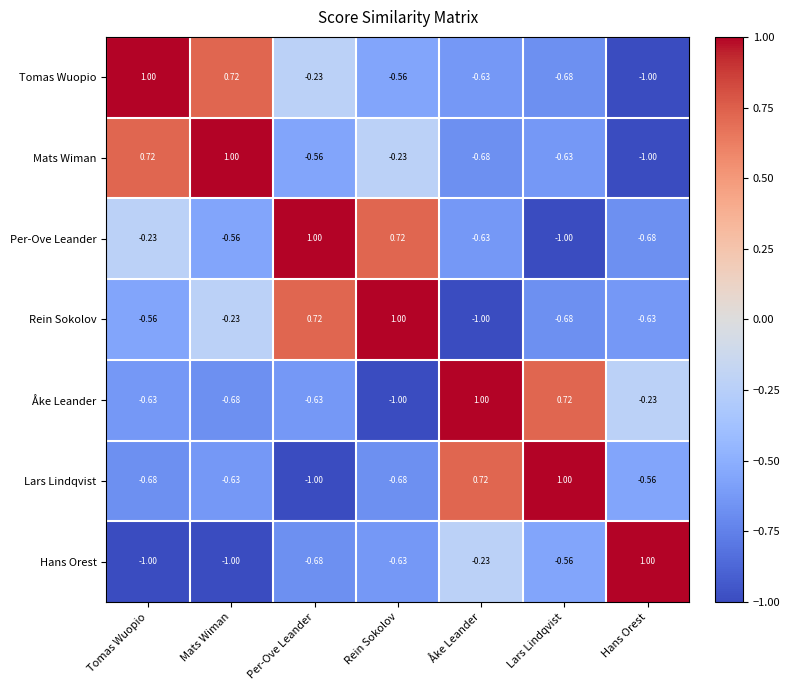

How many data points in Hans Orest are above 0?

1